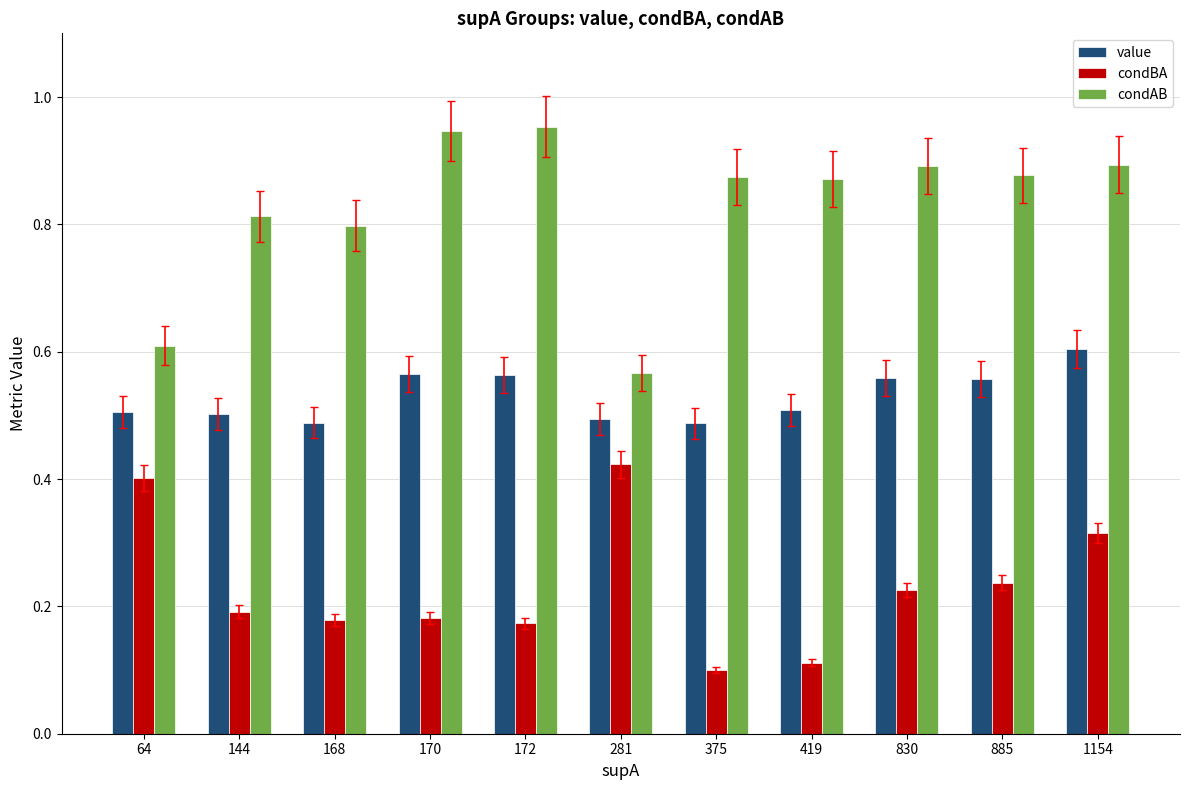

What is the sum of all value values?

5.8